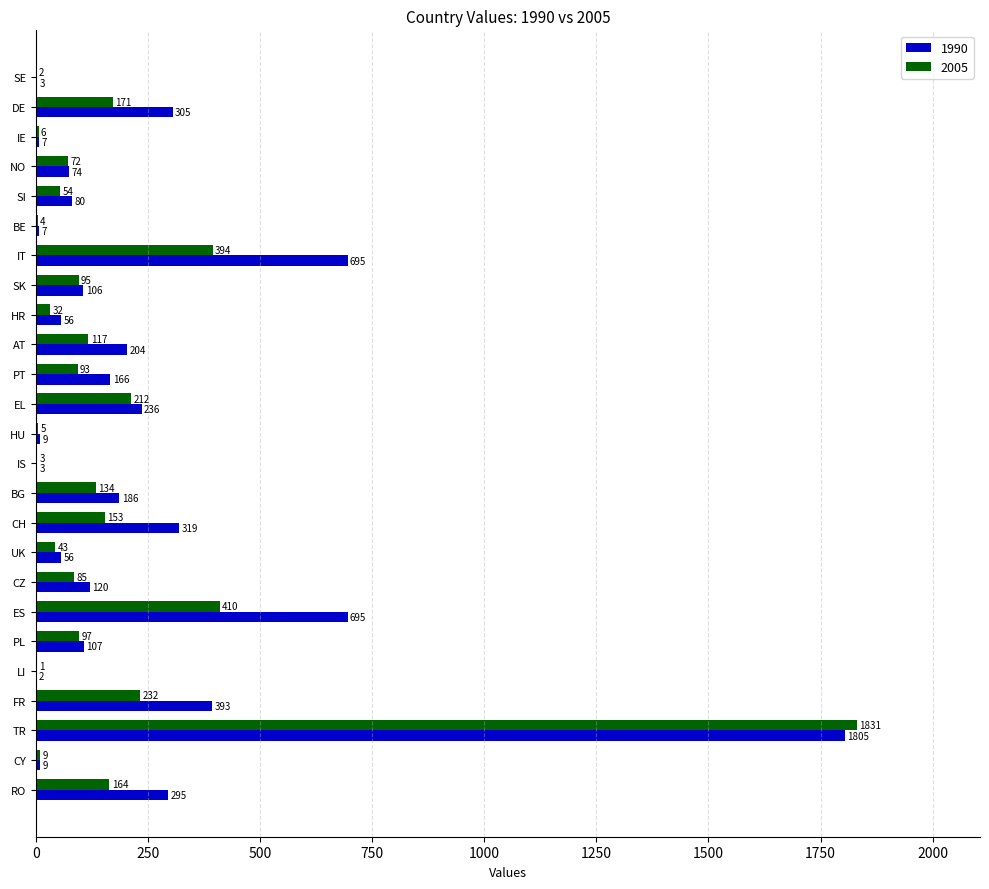

Which category has the highest value in the 2005 series?

TR